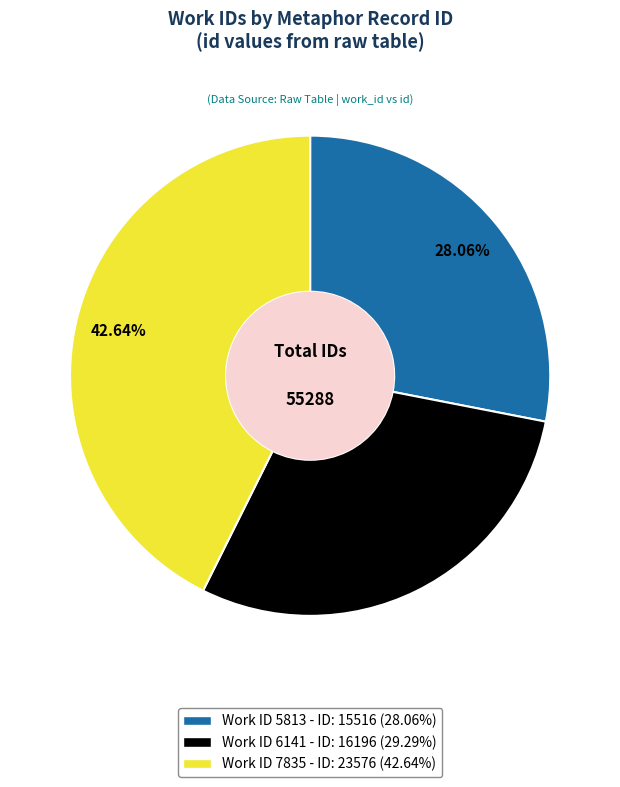

Is there a majority slice in this chart?

No